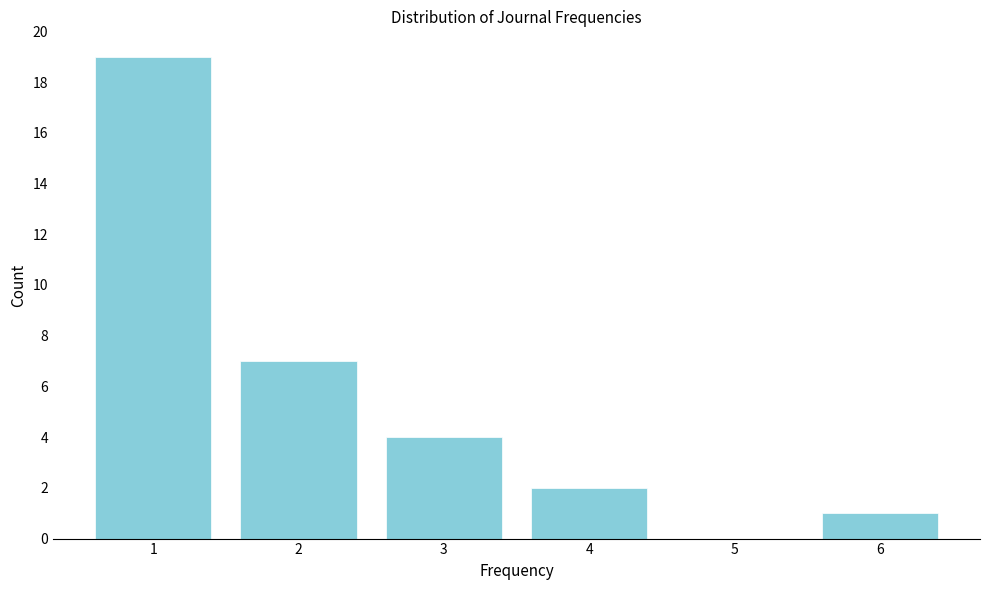

Reading left to right, transcribe all the data shown in this chart.

1=19	2=7	3=4	4=2	5=0	6=1